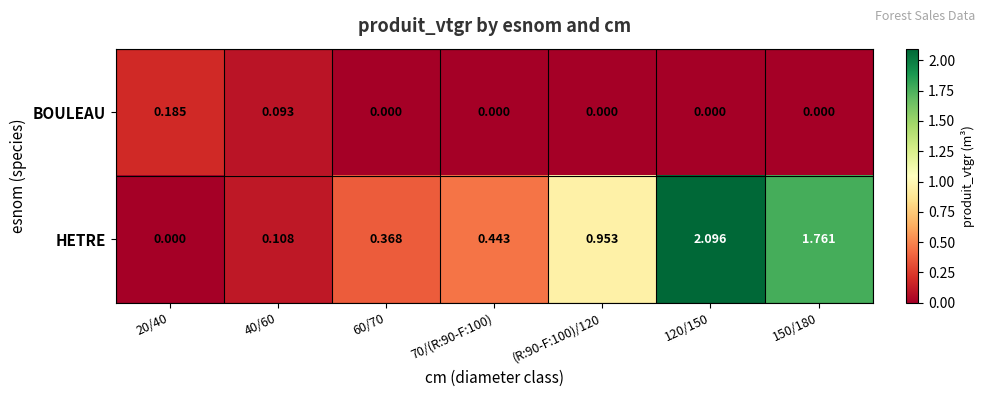

Which series has the largest total across all categories?

HETRE